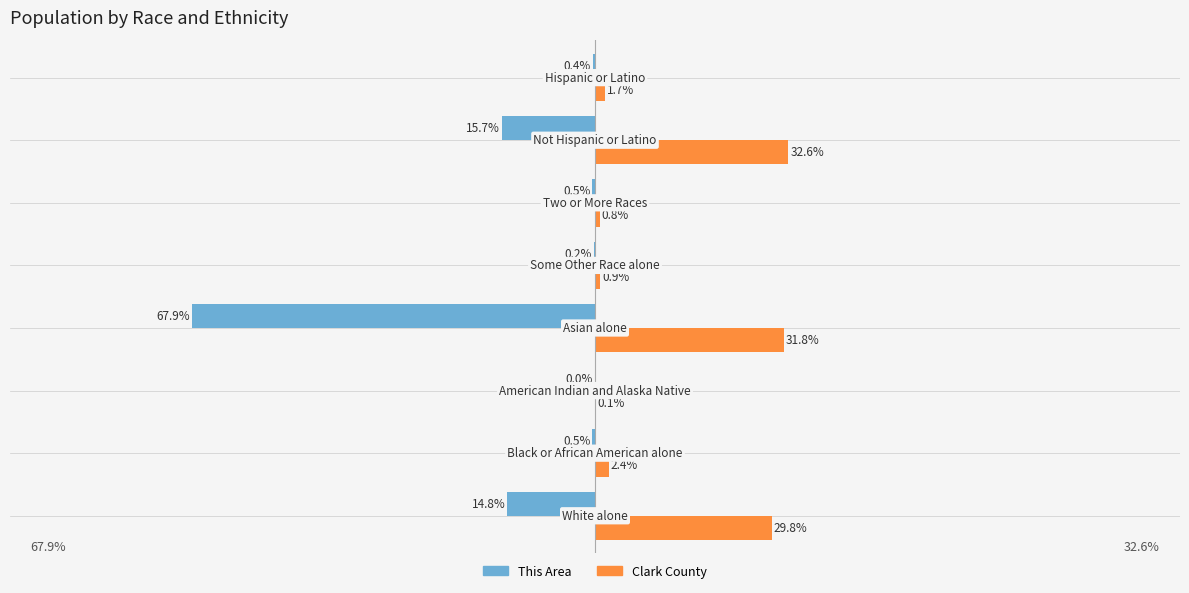

Which series has the largest total across all categories?

Clark County